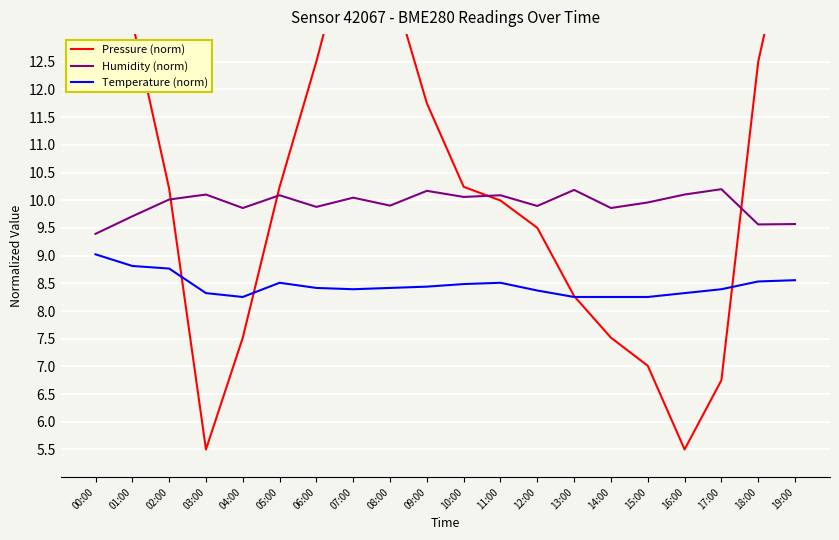

What is the difference between the highest and lowest values at 00:00?

6.2